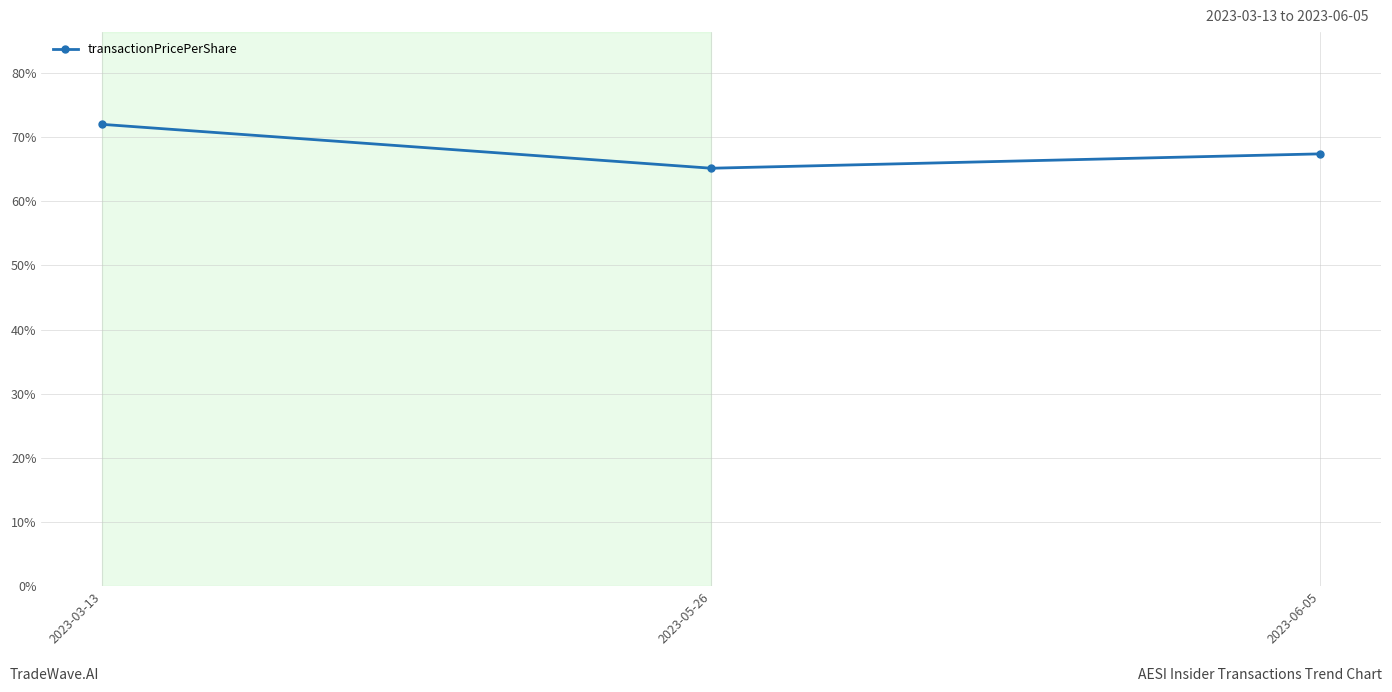

Which has a higher value, 2023-03-13 or 2023-05-26?

2023-03-13